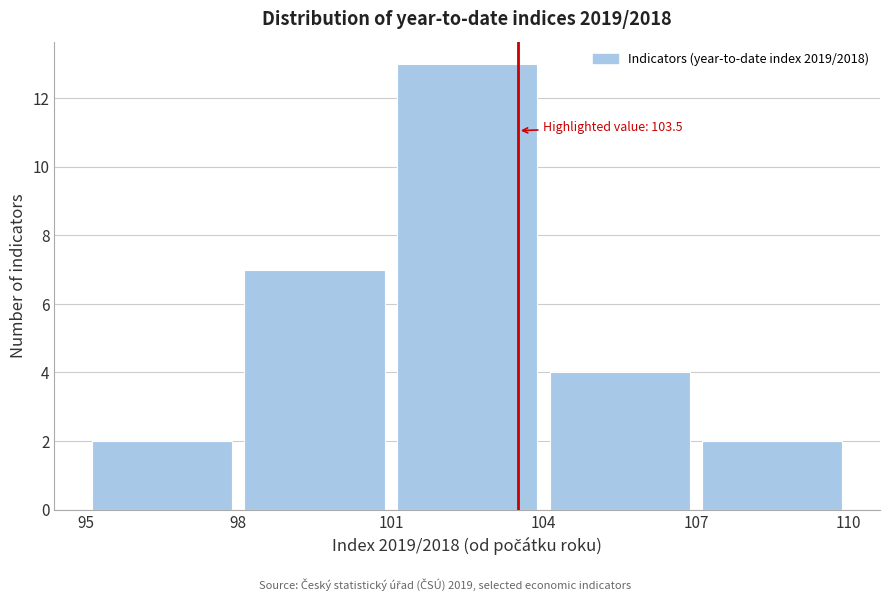

Over which range of the x-axis is the bar tallest?

101 to 104